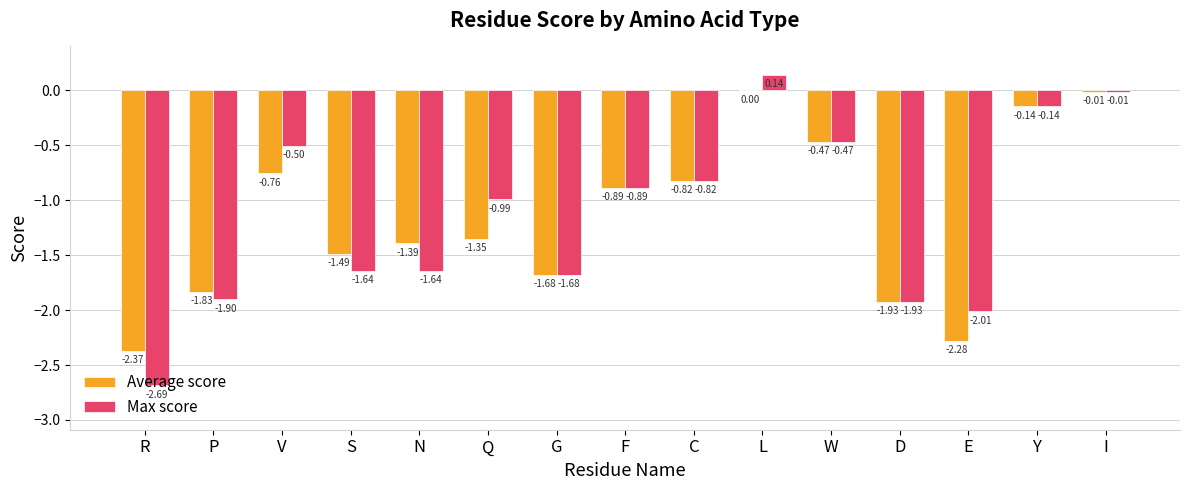

True or false: Max score has a value of -0.0 at I.

True